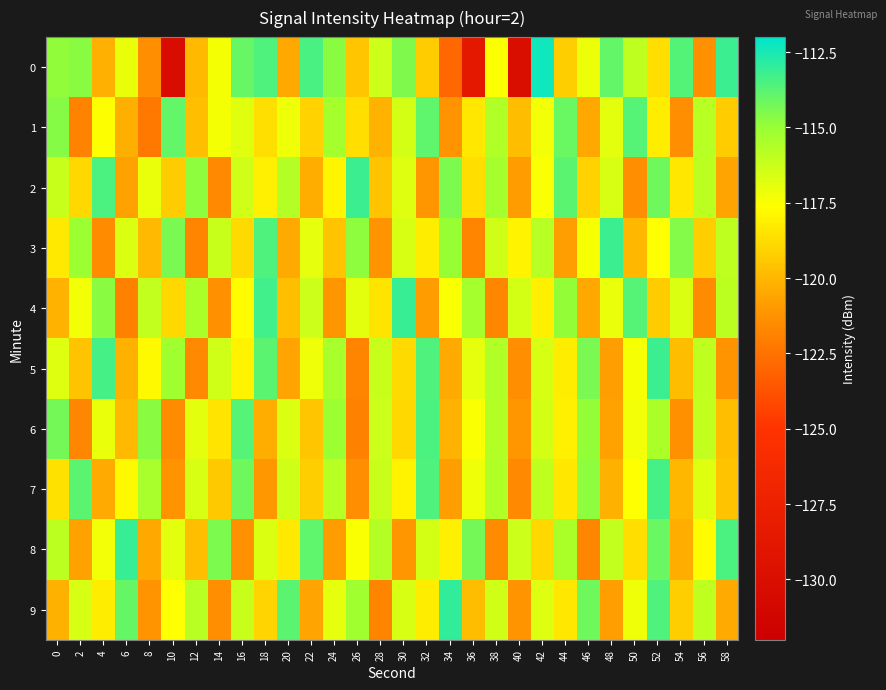

Reading left to right, transcribe all the data shown in this chart.

0: 0=-114.9	2=-114.7	4=-120.2	6=-117.0	8=-121.4	10=-130.3	12=-119.9	14=-117.4	16=-114.1	18=-113.6	20=-120.4	22=-113.5	24=-114.7	26=-119.5	28=-116.3	30=-114.5	32=-119.3	34=-123.0	36=-128.6	38=-117.5	40=-130.0	42=-112.3	44=-119.2	46=-117.2	48=-114.0	50=-116.0	52=-118.7	54=-113.7	56=-121.3	58=-113.2
1: 0=-114.6	2=-121.8	4=-117.5	6=-120.3	8=-122.3	10=-114.0	12=-119.7	14=-117.4	16=-116.8	18=-118.7	20=-117.2	22=-119.1	24=-115.3	26=-118.7	28=-120.1	30=-116.5	32=-113.9	34=-121.2	36=-118.4	38=-115.6	40=-119.8	42=-117.3	44=-114.1	46=-120.5	48=-116.9	50=-113.7	52=-118.2	54=-121.4	56=-115.8	58=-119.3
2: 0=-116.2	2=-118.9	4=-113.5	6=-120.7	8=-117.1	10=-119.3	12=-114.8	14=-121.6	16=-116.4	18=-118.1	20=-115.7	22=-120.3	24=-117.9	26=-113.2	28=-119.6	30=-116.8	32=-121.1	34=-114.5	36=-118.7	38=-115.3	40=-120.9	42=-117.5	44=-113.8	46=-119.1	48=-116.6	50=-121.4	52=-114.2	54=-118.4	56=-115.9	58=-120.6
3: 0=-118.3	2=-115.1	4=-121.5	6=-116.7	8=-119.9	10=-114.4	12=-121.8	14=-116.2	16=-118.8	18=-113.6	20=-120.4	22=-117.0	24=-119.6	26=-114.8	28=-121.2	30=-116.6	32=-118.2	34=-115.0	36=-121.8	38=-116.4	40=-118.0	42=-115.8	44=-120.8	46=-117.4	48=-113.2	50=-120.0	52=-117.6	54=-114.6	56=-119.2	58=-116.0
4: 0=-120.1	2=-117.3	4=-114.7	6=-121.9	8=-116.1	10=-118.9	12=-115.5	14=-121.3	16=-117.7	18=-113.3	20=-119.7	22=-116.3	24=-121.1	26=-116.9	28=-118.5	30=-113.1	32=-120.9	34=-117.5	36=-115.3	38=-121.7	40=-116.5	42=-118.1	44=-114.9	46=-120.5	48=-117.1	50=-113.7	52=-119.3	54=-116.7	56=-121.5	58=-115.9
5: 0=-116.8	2=-119.6	4=-113.4	6=-120.2	8=-117.8	10=-115.2	12=-121.6	14=-116.4	16=-118.0	18=-113.8	20=-120.6	22=-117.2	24=-115.4	26=-121.8	28=-116.2	30=-118.8	32=-113.6	34=-120.4	36=-117.0	38=-115.6	40=-121.4	42=-116.6	44=-118.2	46=-114.4	48=-120.8	50=-117.4	52=-113.2	54=-119.8	56=-116.0	58=-121.2
6: 0=-114.3	2=-121.7	4=-117.1	6=-119.9	8=-114.7	10=-121.5	12=-116.9	14=-118.5	16=-113.7	18=-120.3	20=-116.7	22=-119.5	24=-115.1	26=-121.9	28=-116.3	30=-118.9	32=-113.5	34=-120.1	36=-117.5	38=-115.7	40=-121.1	42=-116.5	44=-118.1	46=-114.9	48=-120.7	50=-117.3	52=-115.5	54=-121.3	56=-116.1	58=-119.7
7: 0=-118.6	2=-113.8	4=-120.4	6=-117.8	8=-115.4	10=-121.2	12=-116.6	14=-119.4	16=-114.2	18=-121.0	20=-116.4	22=-119.2	24=-115.8	26=-121.4	28=-116.2	30=-118.0	32=-113.6	34=-120.8	36=-117.2	38=-115.6	40=-121.6	42=-116.0	44=-118.4	46=-114.8	48=-120.2	50=-117.6	52=-113.4	54=-120.0	56=-116.8	58=-119.6
8: 0=-115.9	2=-120.7	4=-117.3	6=-113.1	8=-120.5	10=-116.9	12=-119.7	14=-114.5	16=-121.3	18=-116.7	20=-118.3	22=-113.9	24=-120.9	26=-117.5	28=-115.7	30=-121.1	32=-116.5	34=-118.1	36=-114.3	38=-121.5	40=-116.3	42=-118.9	44=-115.5	46=-121.7	48=-116.1	50=-118.7	52=-114.1	54=-120.3	56=-117.7	58=-113.5
9: 0=-120.2	2=-116.6	4=-118.2	6=-114.0	8=-121.2	10=-117.6	12=-115.8	14=-121.4	16=-116.2	18=-119.0	20=-113.8	22=-120.6	24=-117.0	26=-115.2	28=-121.8	30=-116.6	32=-118.2	34=-113.0	36=-119.8	38=-116.4	40=-121.2	42=-116.8	44=-118.4	46=-114.2	48=-120.8	50=-117.2	52=-113.6	54=-119.2	56=-116.0	58=-120.4